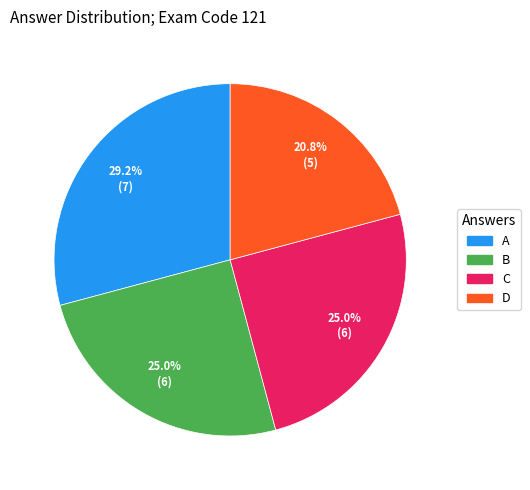

Which category has the biggest portion of the pie?

A